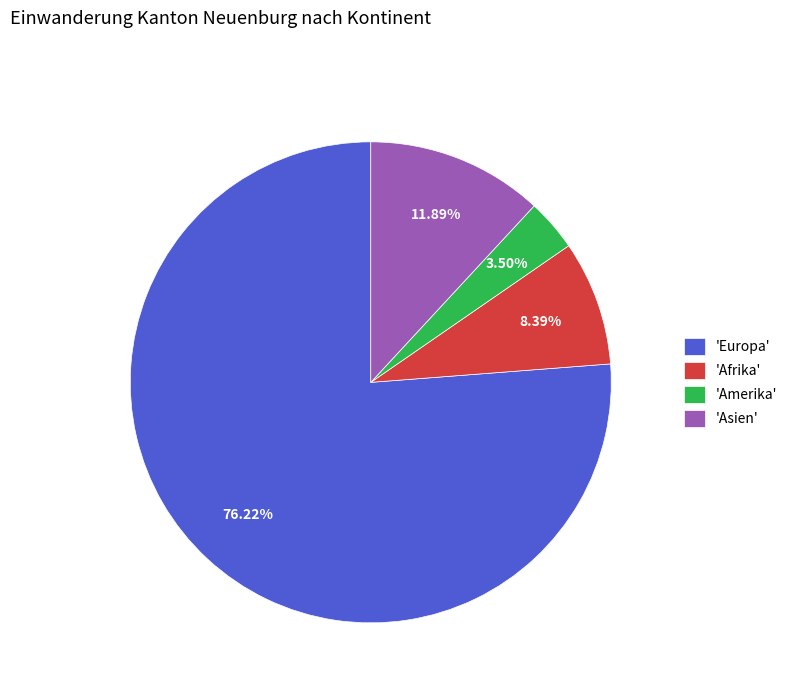

To the nearest percent, what is the difference between the largest and smallest slice percentages?

73%